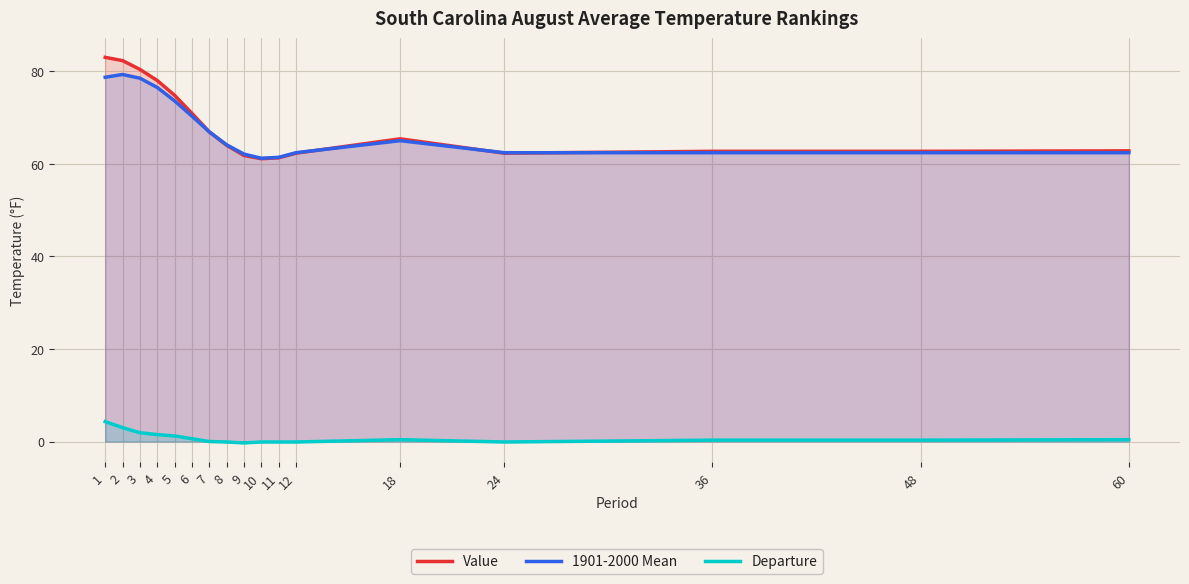

In Value, how many points are lower than both neighbors (excluding endpoints)?

2